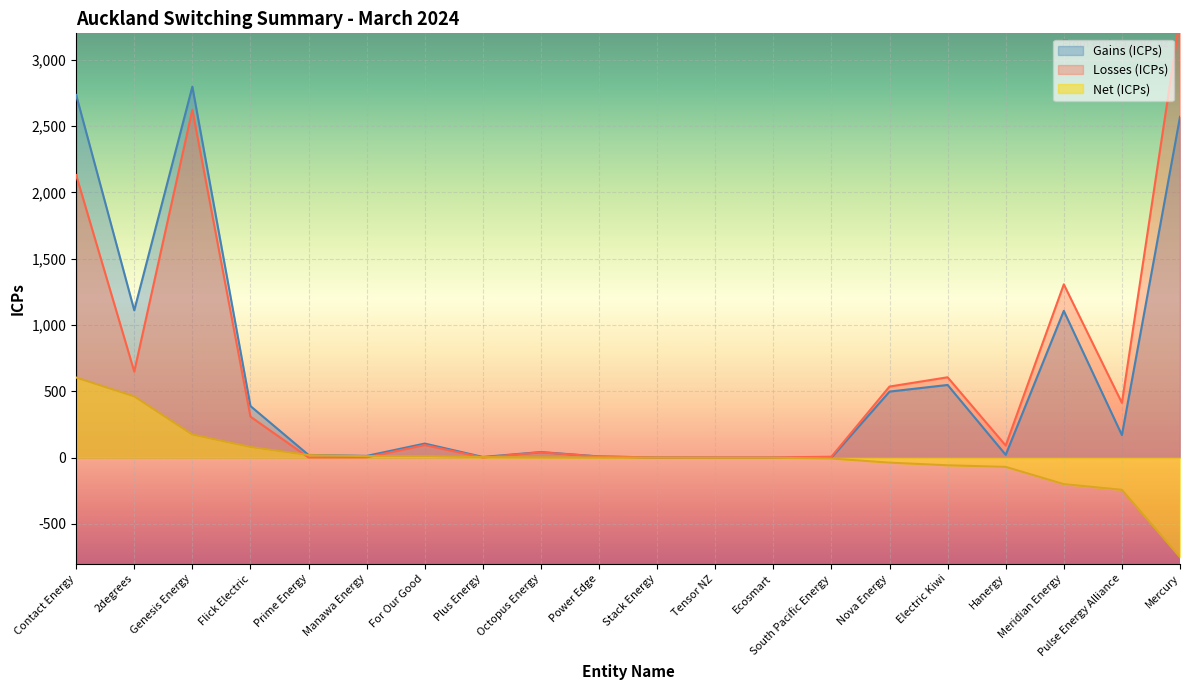

At how many categories does at least one series exceed 1316?

3